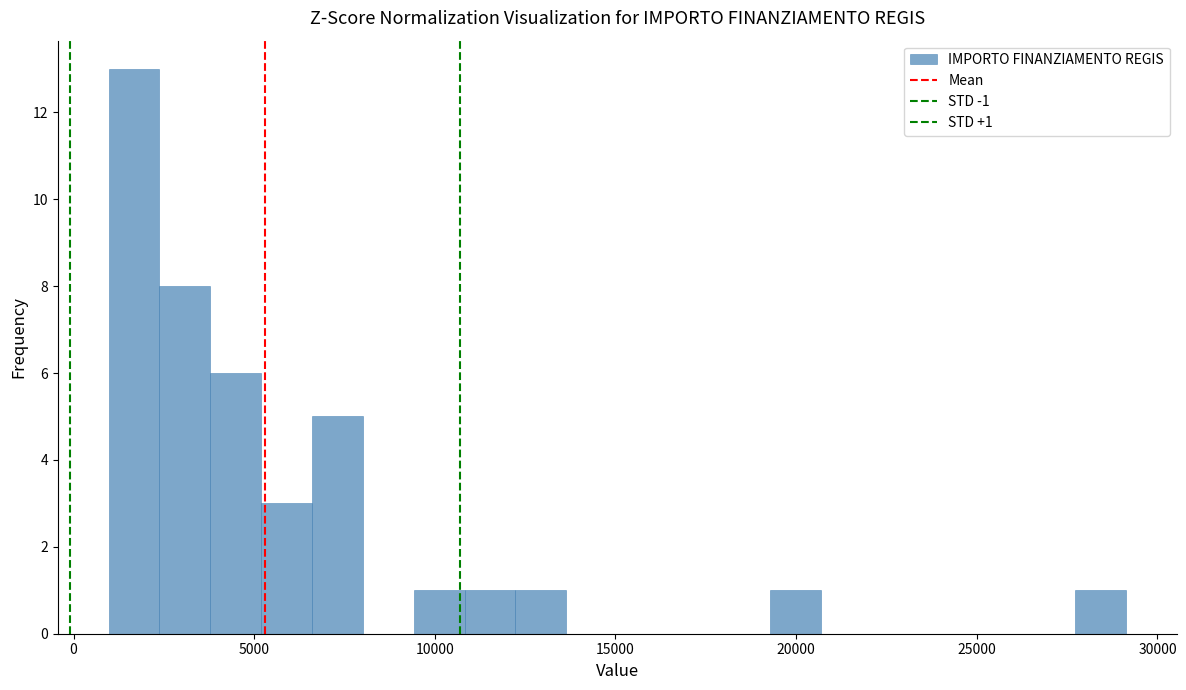

Around what value on the x-axis is the tallest bar? Give the approximate position of its centre, as read against the axis.

1500